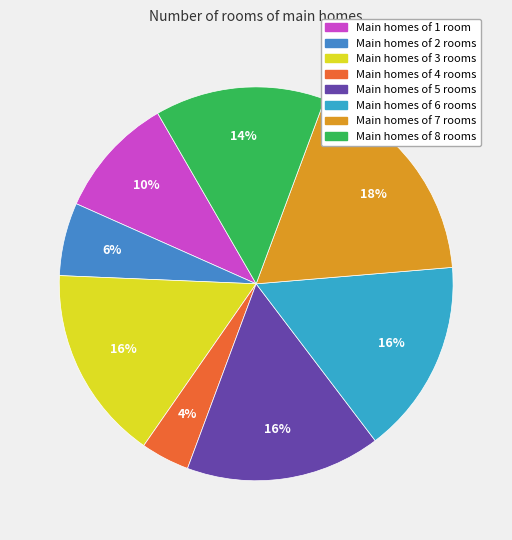

Is there any slice that represents more than half of the pie?

No